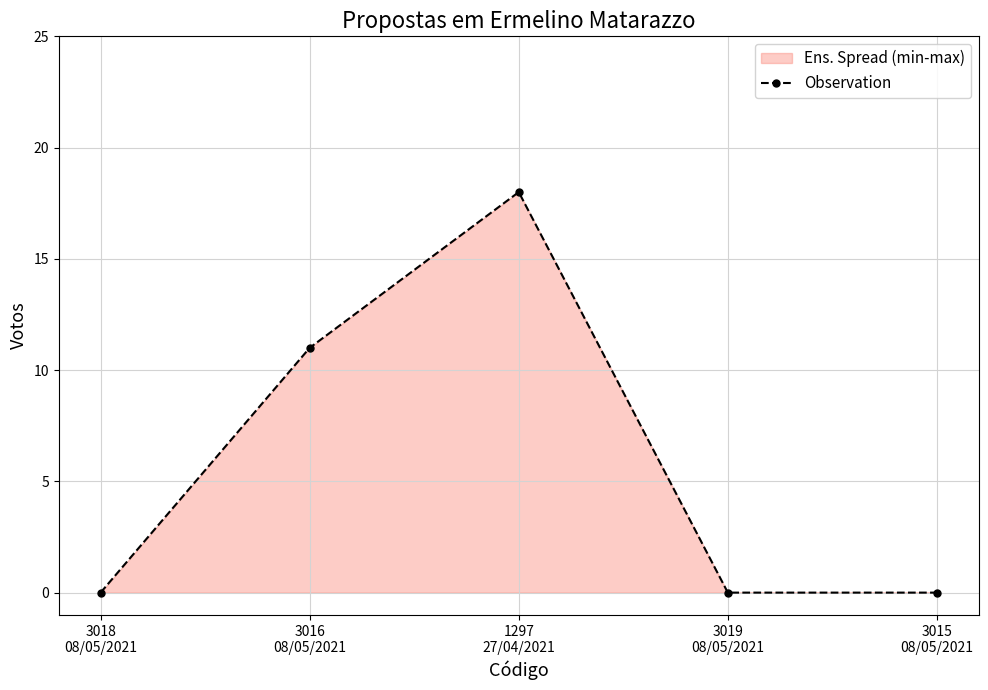

What is the difference between the values at 3019
08/05/2021 and 3016
08/05/2021?

11